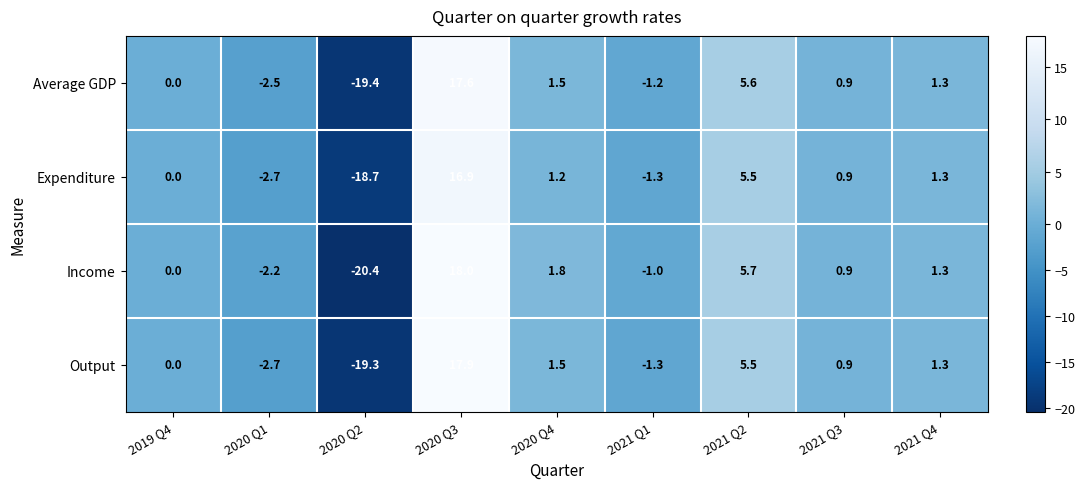

At which category does the chart reach its minimum across all series?

2020 Q2